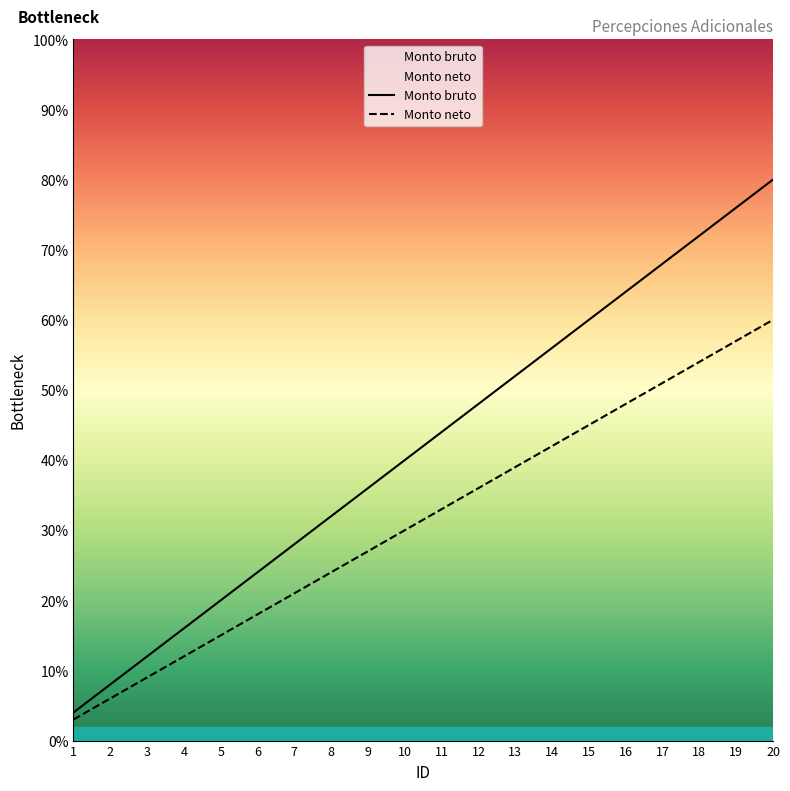

Where does the Monto bruto series first go above 44?

12